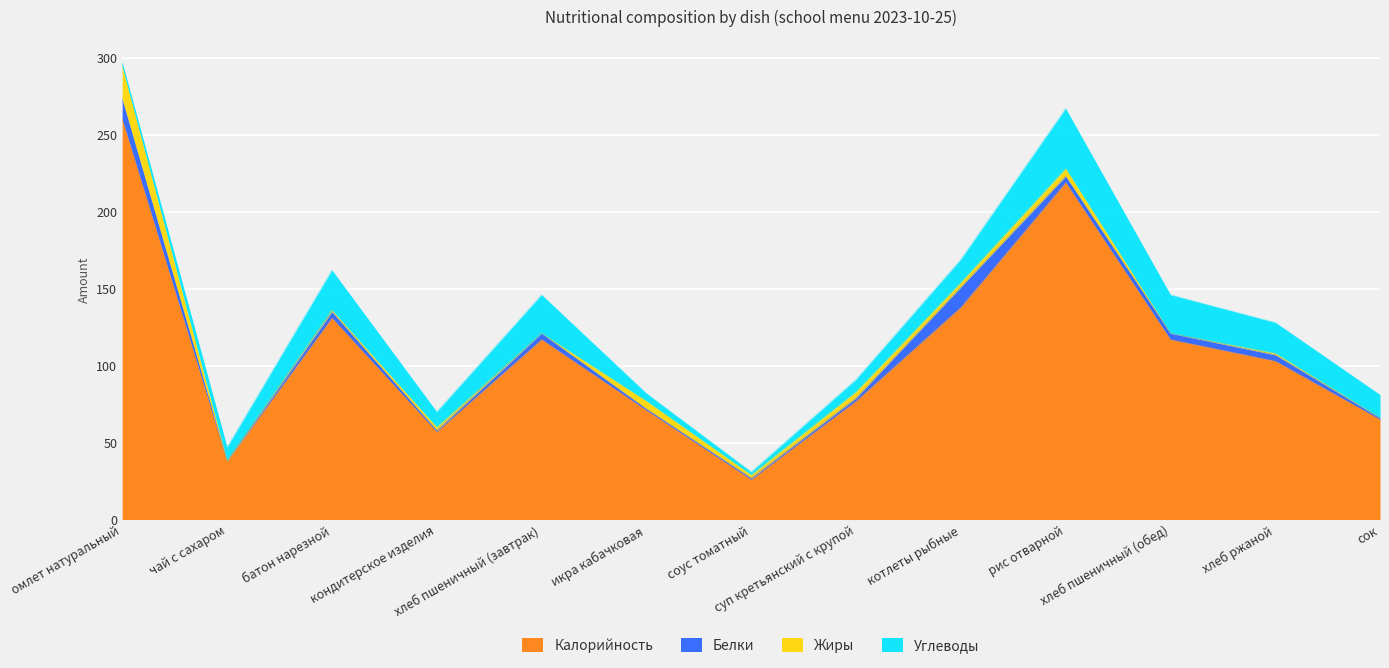

Is the value of Углеводы at хлеб ржаной greater than the value of Калорийность at соус томатный?

No